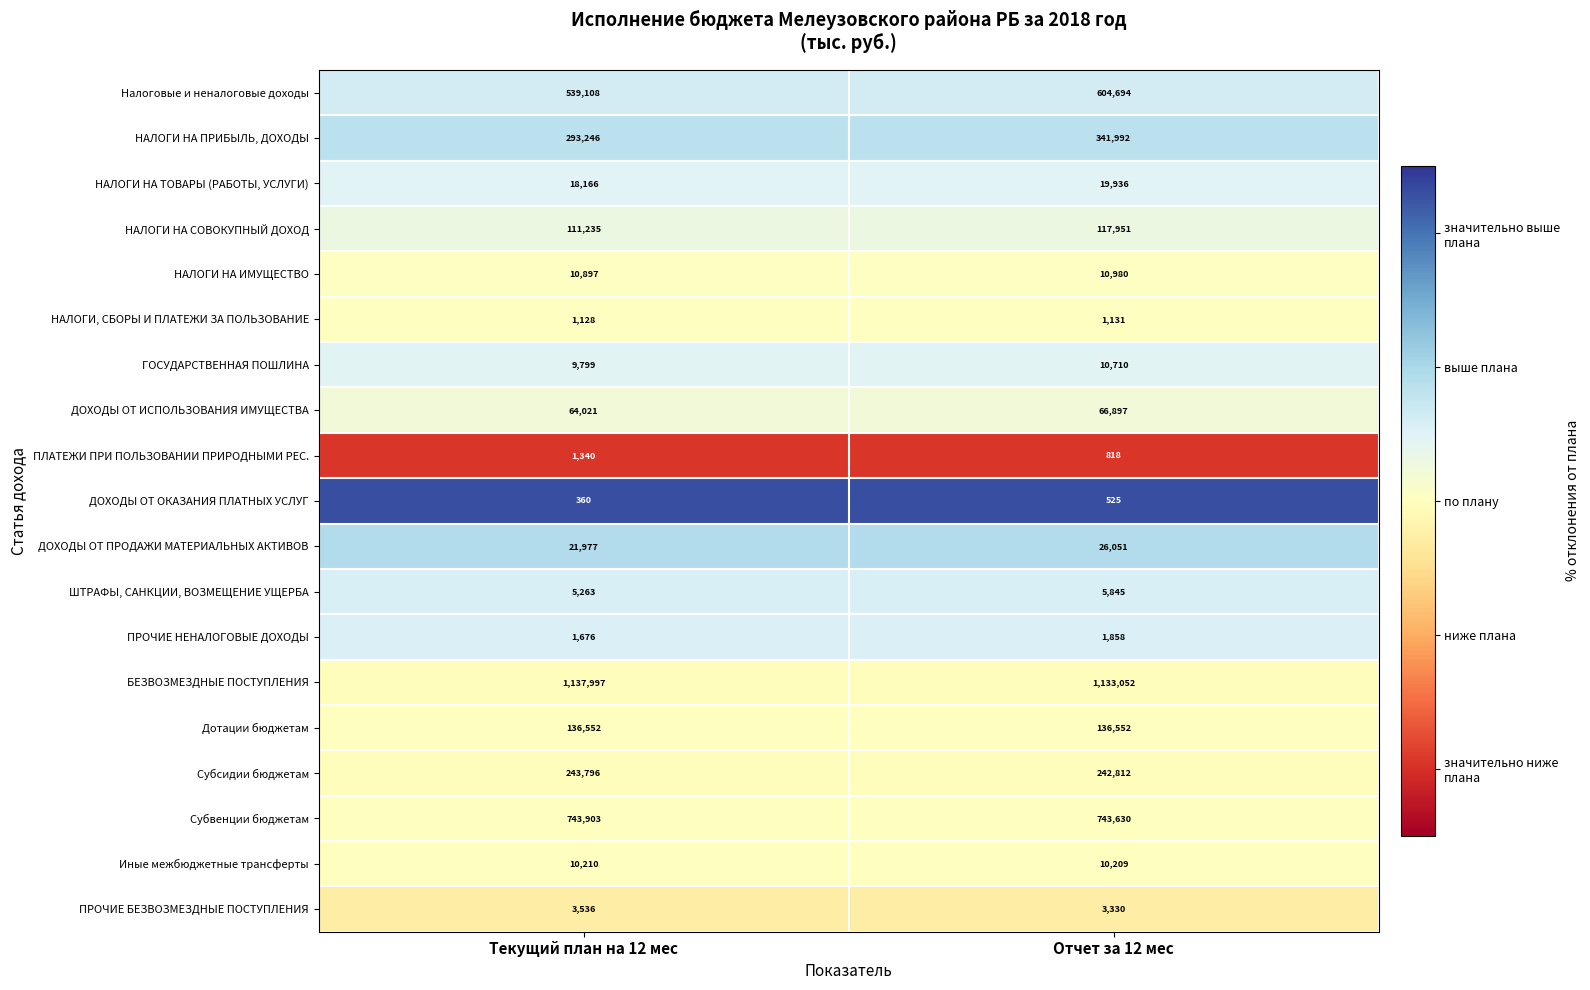

Which category has the lowest value in the ДОХОДЫ ОТ ПРОДАЖИ МАТЕРИАЛЬНЫХ АКТИВОВ series?

Текущий план на 12 мес